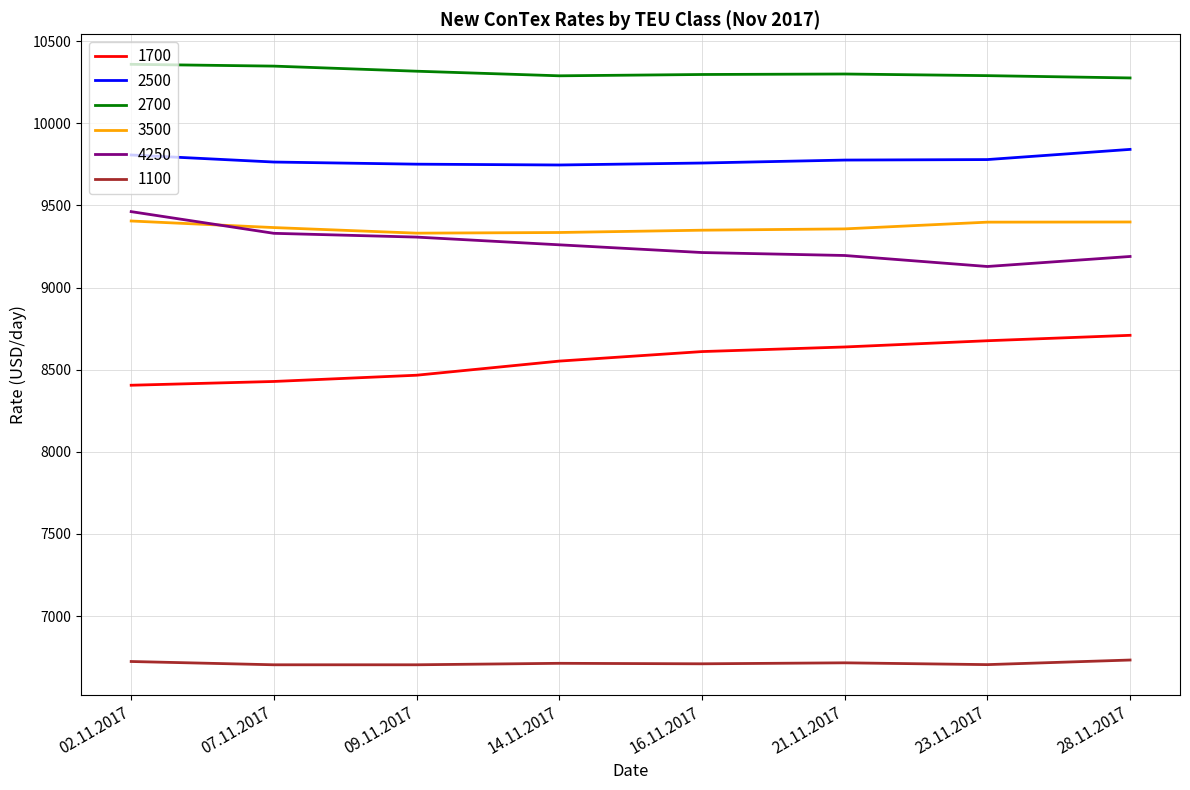

What is the greatest value displayed?

10359